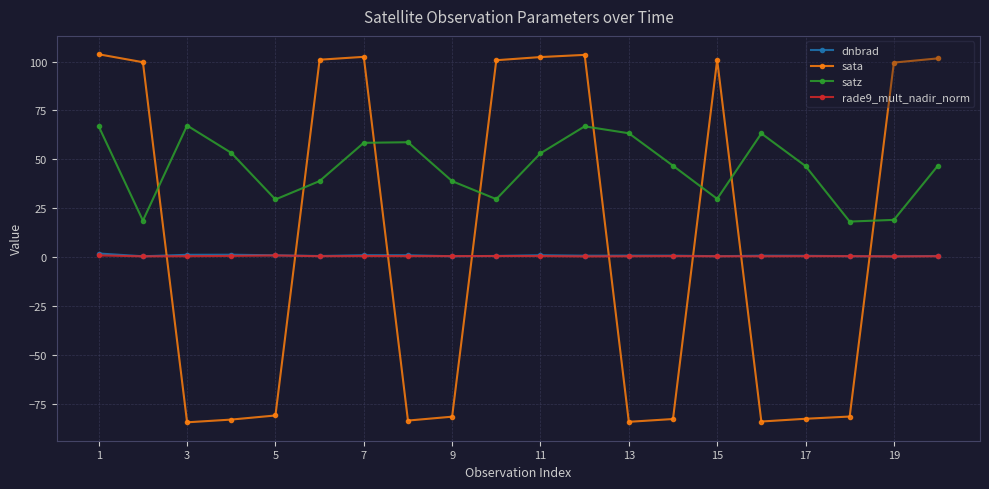

At how many categories does at least one series exceed 95?

10